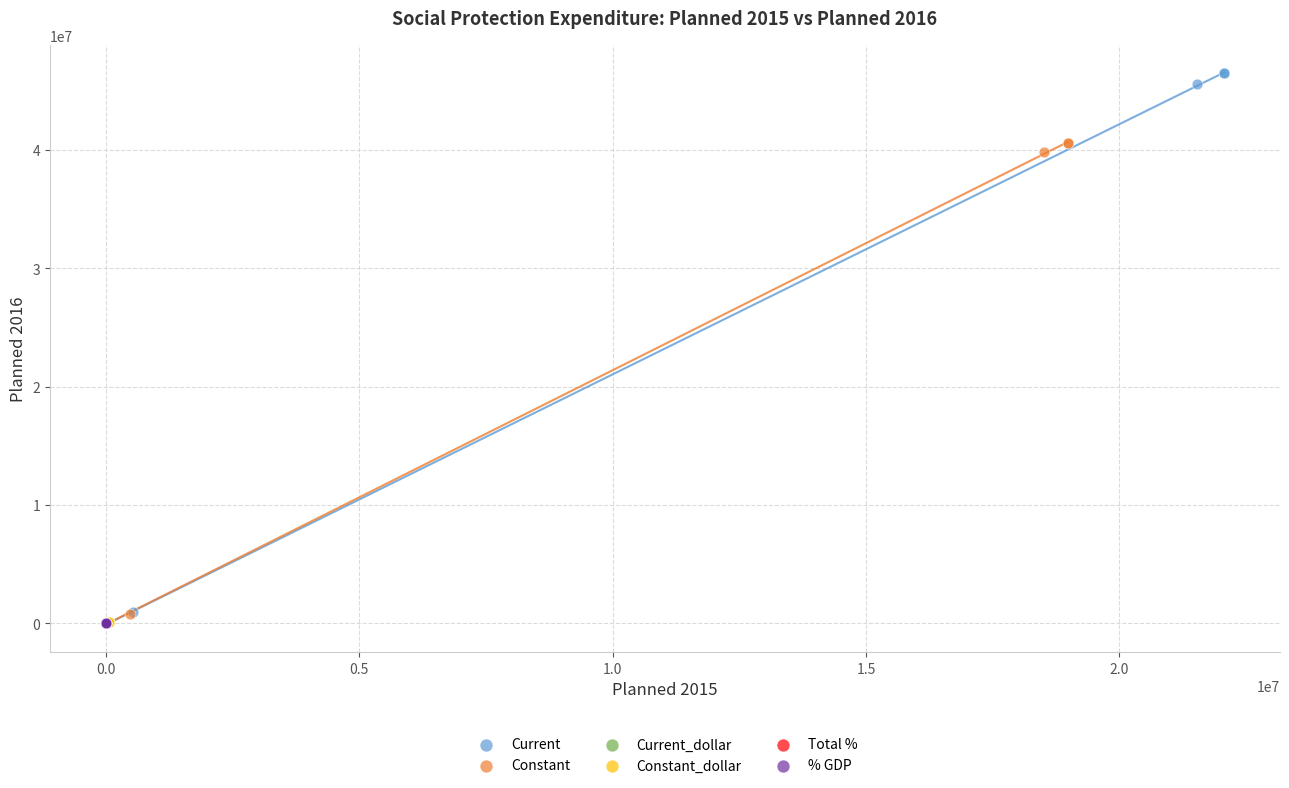

Which series has the largest Y range (max minus min)?

Current